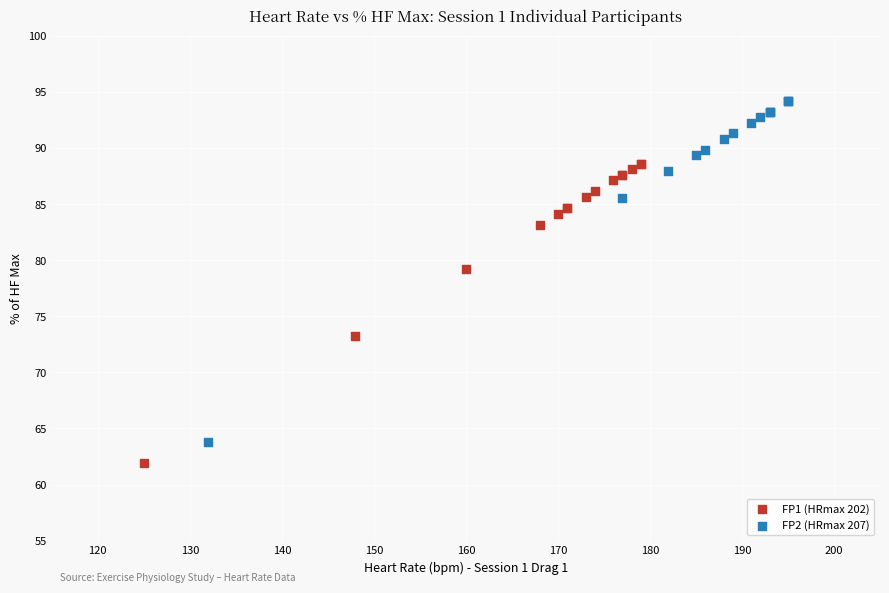

Which series has the widest spread of Y values?

FP2 (HRmax 207)